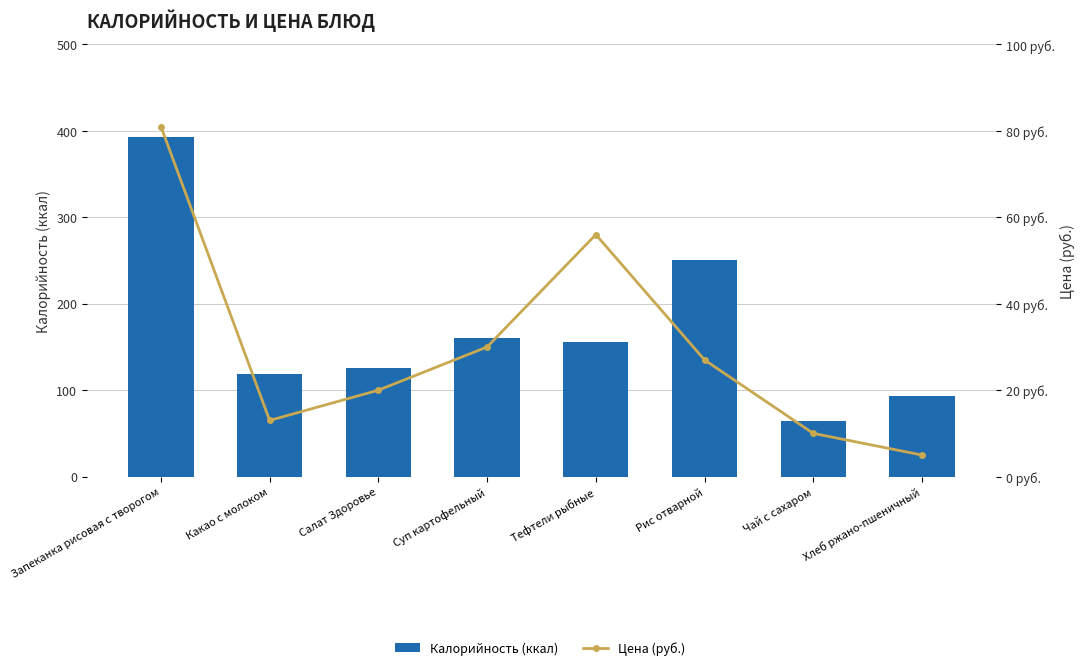

What is the label of the 3rd bar from the right?

Рис отварной